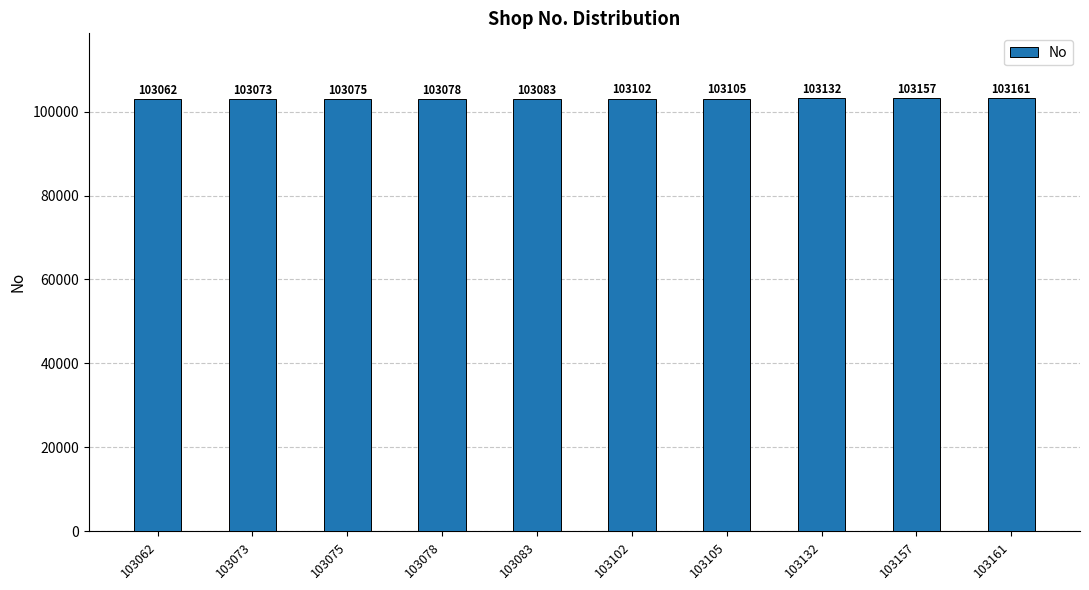

How many data points does each series have?

10